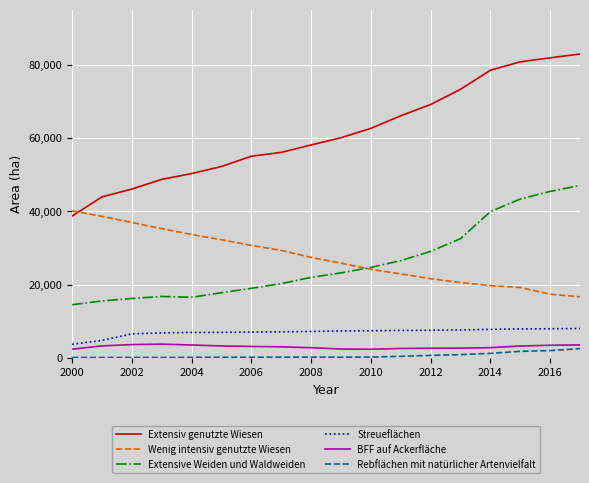

Which series has the largest range (max minus min)?

Extensiv genutzte Wiesen